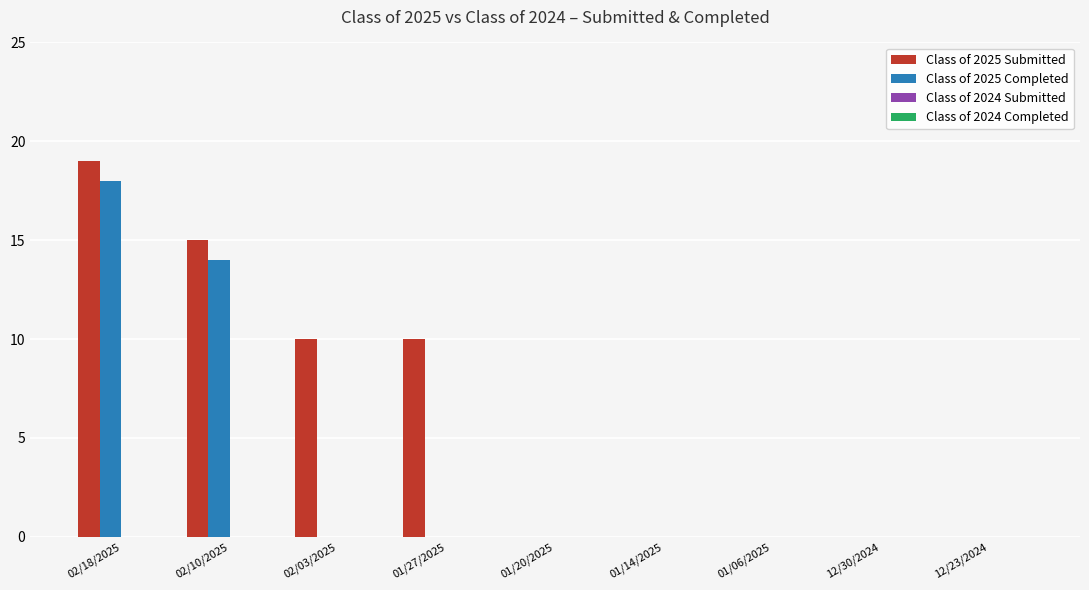

At which category does the chart reach its peak across all series?

02/18/2025